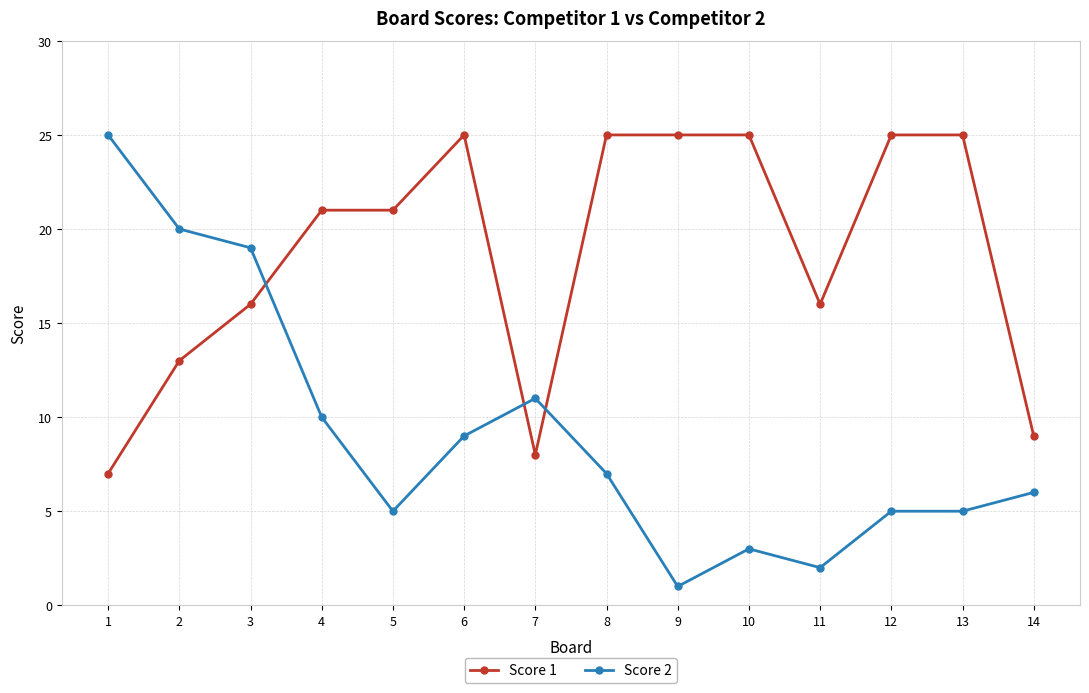

What is the value of the Score 1 point at the 5th from the left?

21